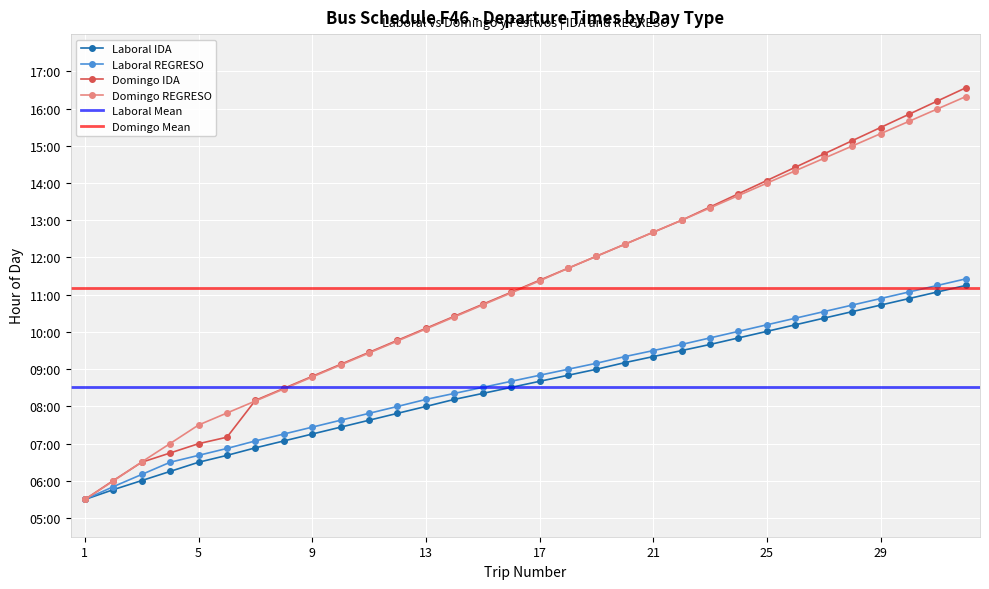

Reading right to left, extract all data points from this chart.

Laboral IDA: 32=11.2	31=11.1	30=10.9	29=10.7	28=10.5	27=10.4	26=10.2	25=10.0	24=9.8	23=9.7	22=9.5	21=9.3	20=9.2	19=9.0	18=8.8	17=8.7	16=8.5	15=8.3	14=8.2	13=8.0	12=7.8	11=7.6	10=7.4	9=7.3	8=7.1	7=6.9	6=6.7	5=6.5	4=6.3	3=6.0	2=5.8	1=5.5
Laboral REGRESO: 32=11.4	31=11.2	30=11.1	29=10.9	28=10.7	27=10.5	26=10.4	25=10.2	24=10.0	23=9.8	22=9.7	21=9.5	20=9.3	19=9.2	18=9.0	17=8.8	16=8.7	15=8.5	14=8.3	13=8.2	12=8.0	11=7.8	10=7.6	9=7.4	8=7.3	7=7.1	6=6.9	5=6.7	4=6.5	3=6.2	2=5.8	1=5.5
Domingo IDA: 32=16.6	31=16.2	30=15.8	29=15.5	28=15.1	27=14.8	26=14.4	25=14.1	24=13.7	23=13.4	22=13.0	21=12.7	20=12.4	19=12.0	18=11.7	17=11.4	16=11.1	15=10.7	14=10.4	13=10.1	12=9.8	11=9.5	10=9.1	9=8.8	8=8.5	7=8.2	6=7.2	5=7.0	4=6.7	3=6.5	2=6.0	1=5.5
Domingo REGRESO: 32=16.3	31=16.0	30=15.7	29=15.3	28=15.0	27=14.7	26=14.3	25=14.0	24=13.7	23=13.3	22=13.0	21=12.7	20=12.4	19=12.0	18=11.7	17=11.4	16=11.0	15=10.7	14=10.4	13=10.1	12=9.8	11=9.4	10=9.1	9=8.8	8=8.5	7=8.1	6=7.8	5=7.5	4=7.0	3=6.5	2=6.0	1=5.5